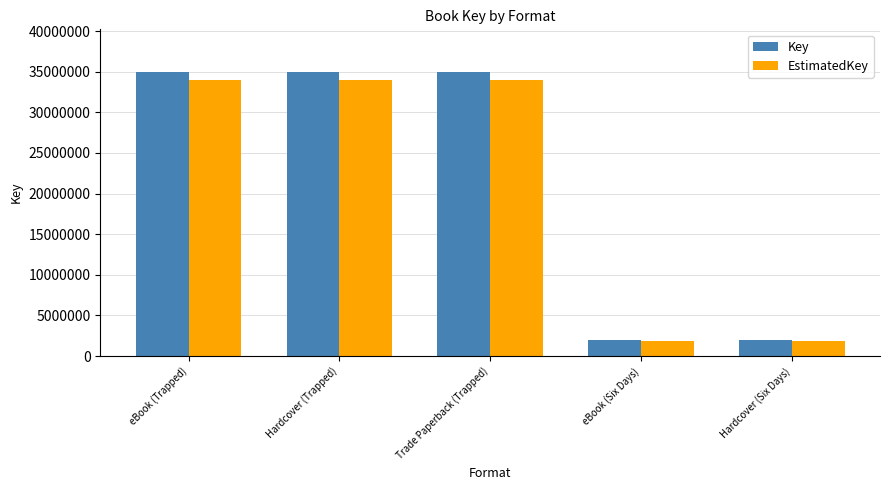

Which series changed the most between eBook (Trapped) and eBook (Six Days)?

Key